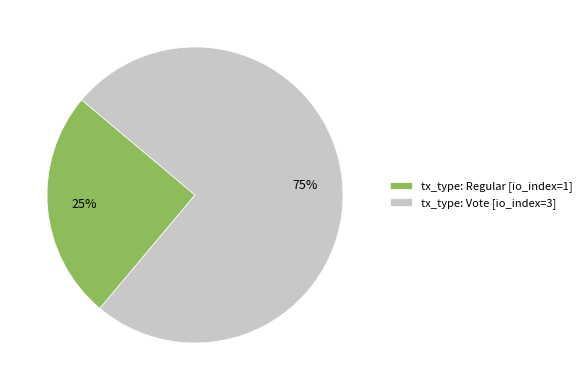

Combined, do tx_type: Regular [io_index=1] and tx_type: Vote [io_index=3] account for over 50%?

Yes